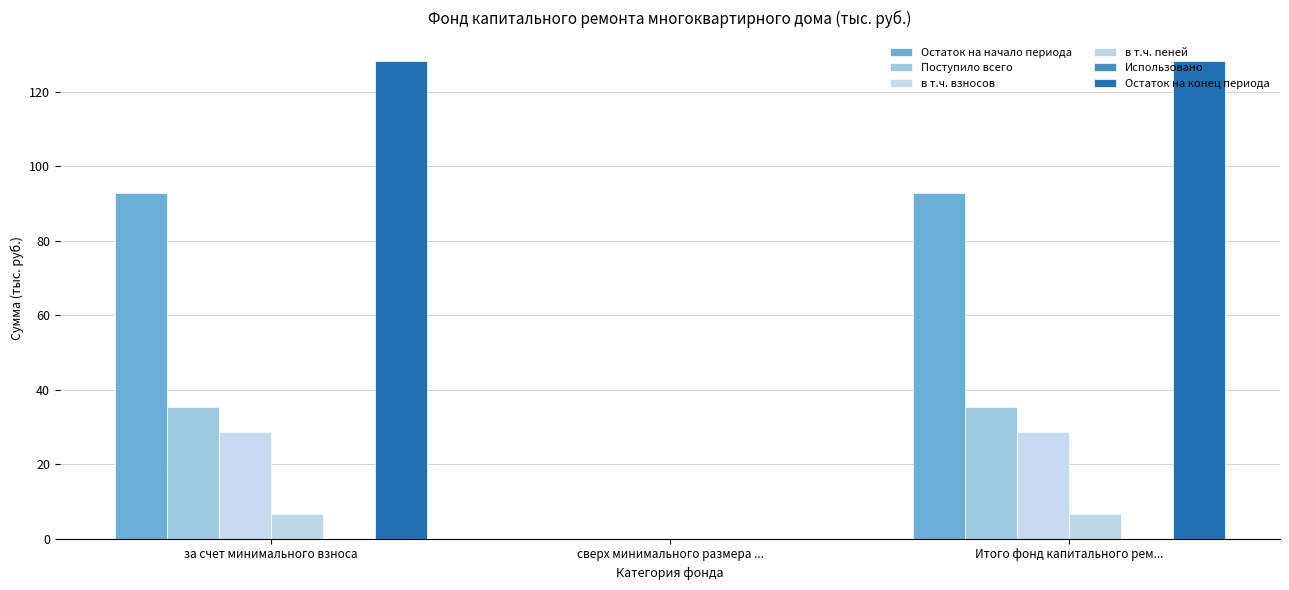

Reading right to left, extract all data points from this chart.

Остаток на начало периода: Итого фонд капитального рем...=92.8	сверх минимального размера ...=0.0	за счет минимального взноса=92.8
Поступило всего: Итого фонд капитального рем...=35.4	сверх минимального размера ...=0.0	за счет минимального взноса=35.4
в т.ч. взносов: Итого фонд капитального рем...=28.8	сверх минимального размера ...=0.0	за счет минимального взноса=28.8
в т.ч. пеней: Итого фонд капитального рем...=6.6	сверх минимального размера ...=0.0	за счет минимального взноса=6.6
Использовано: Итого фонд капитального рем...=0.0	сверх минимального размера ...=0.0	за счет минимального взноса=0.0
Остаток на конец периода: Итого фонд капитального рем...=128.1	сверх минимального размера ...=0.0	за счет минимального взноса=128.1